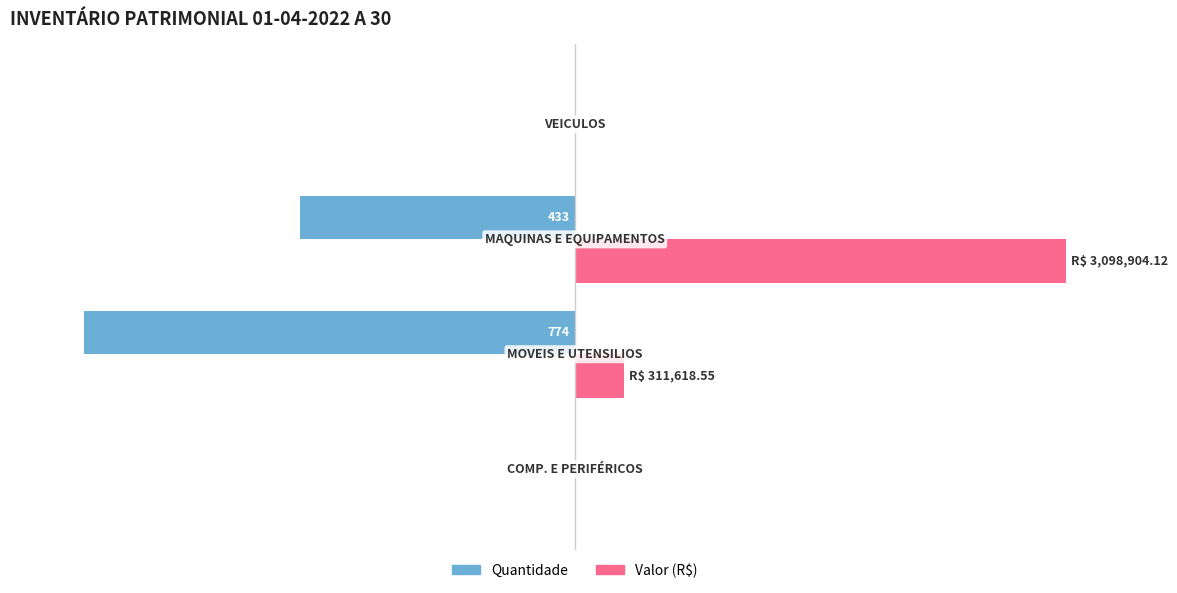

What are all the series names shown in the legend?

Quantidade, Valor (R$)